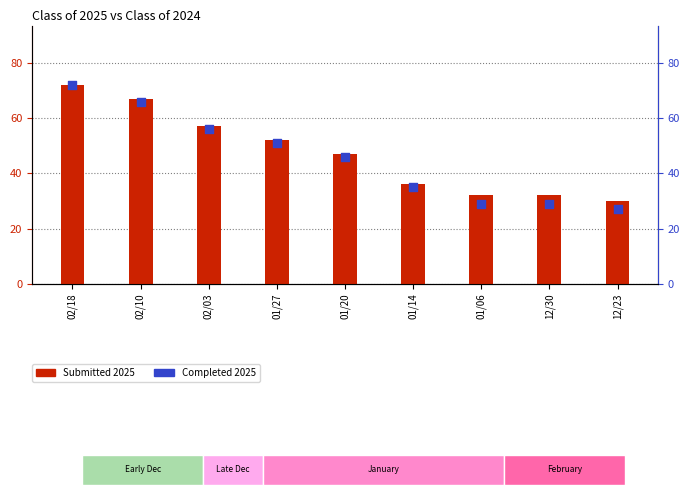

Is the value of 2025 Completed at 02/18 greater than the value of 2025 Submitted at 02/03?

Yes